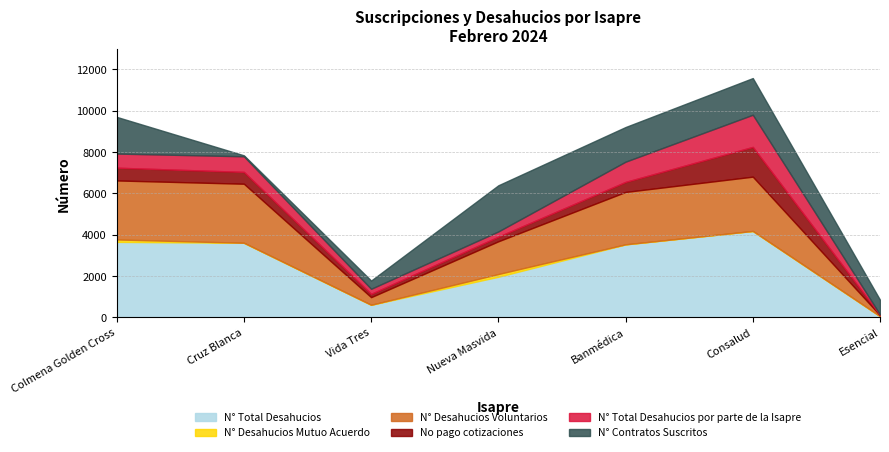

How many data points in N° Total Desahucios por parte de la Isapre are above 683?

3